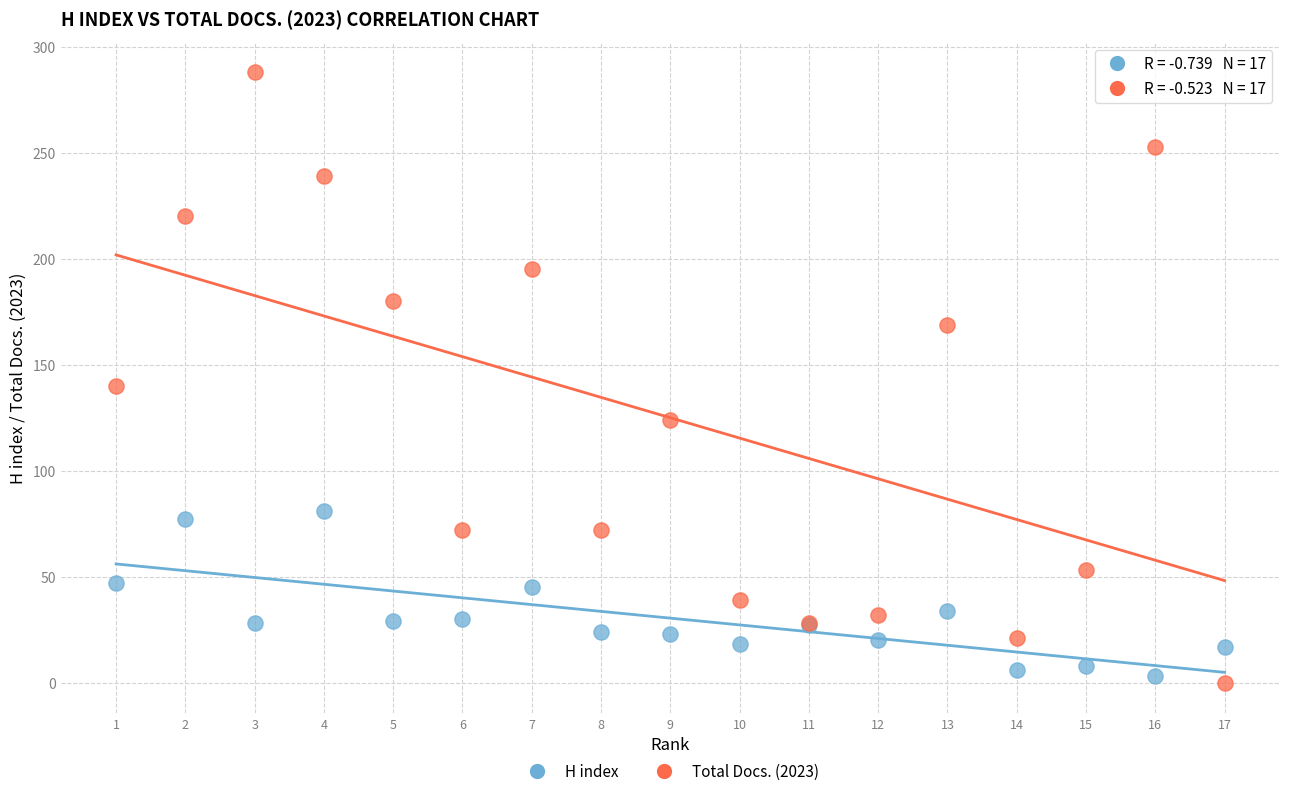

Which series has the widest spread of Y values?

Total Docs. (2023)